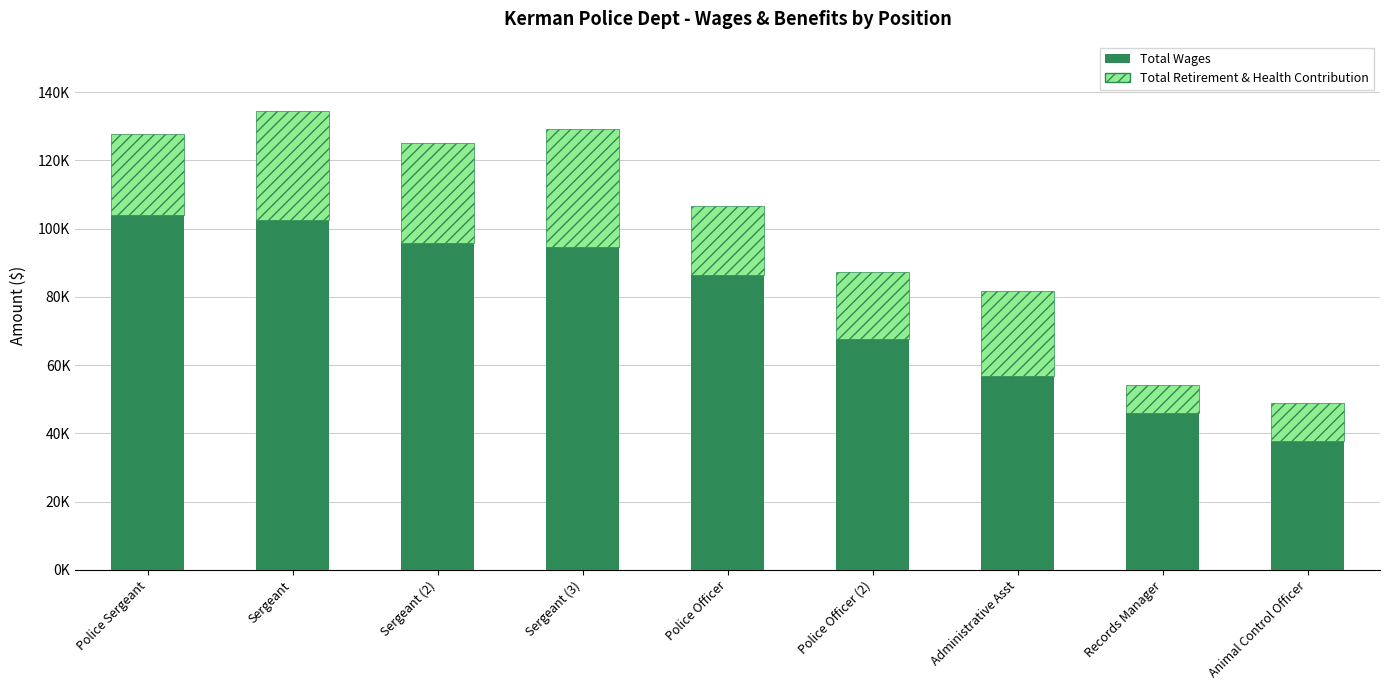

What position from the left is Sergeant?

2